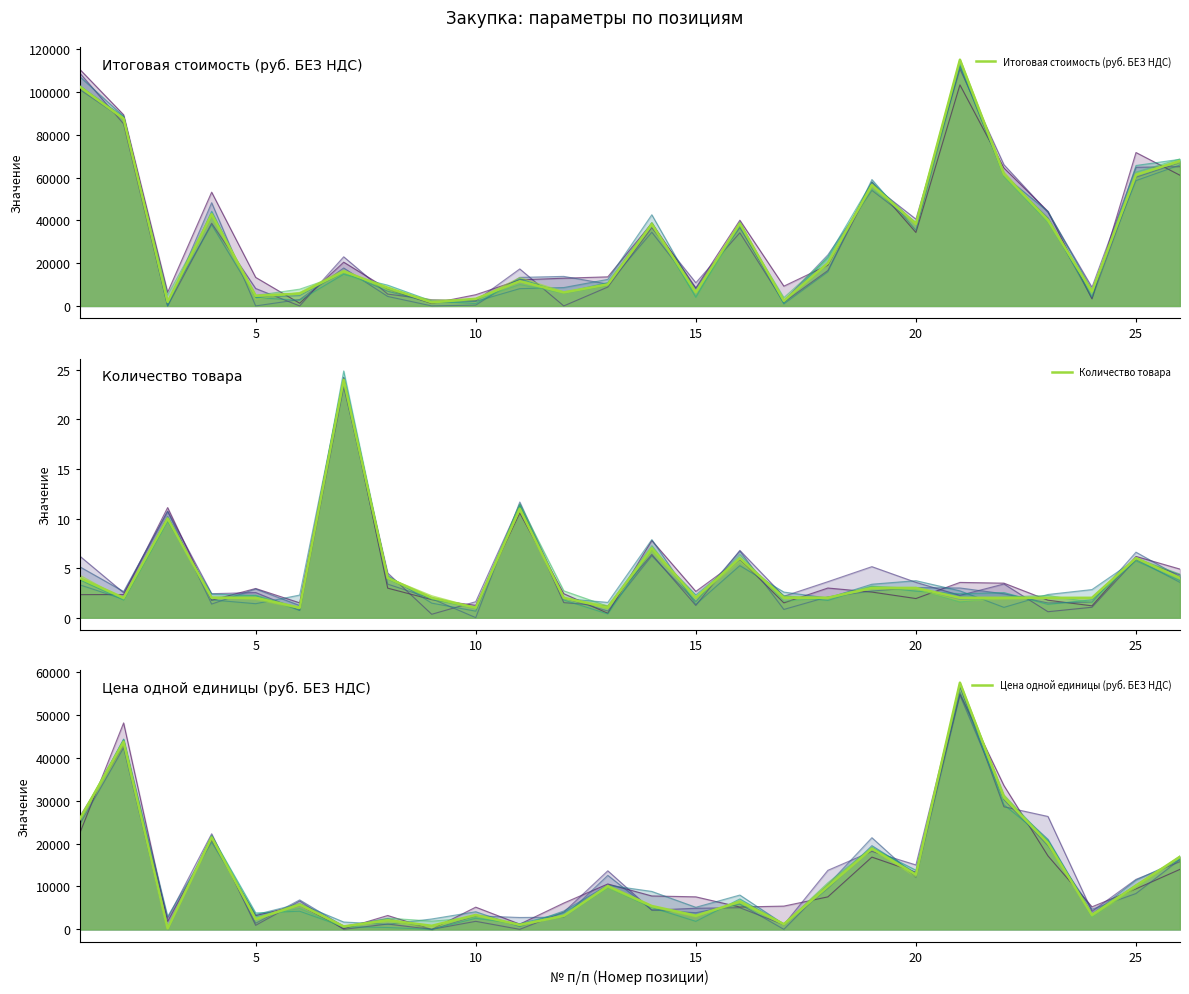

True or false: Итоговая стоимость (руб. БЕЗ НДС) and Цена одной единицы (руб. БЕЗ НДС) cross at least once.

False